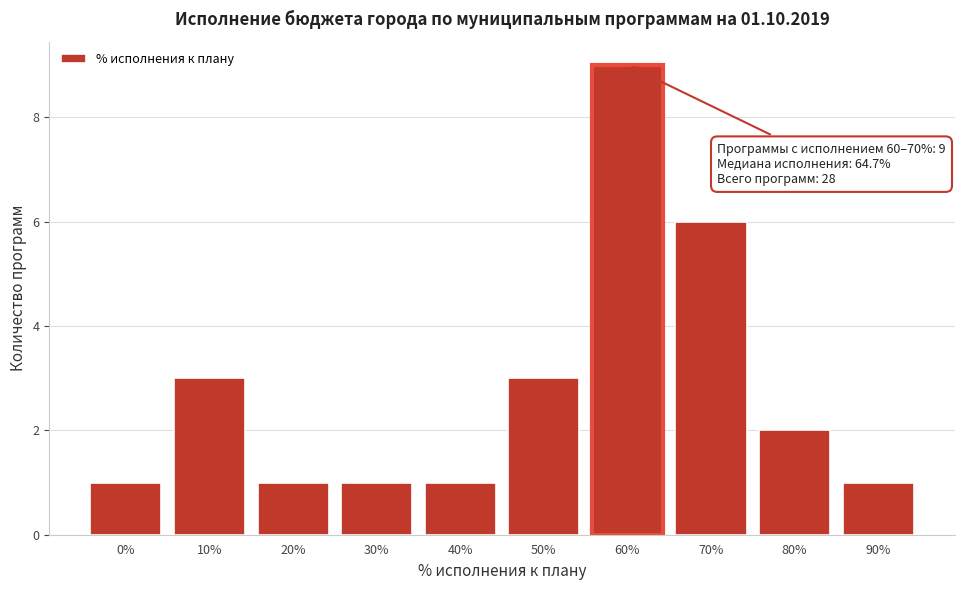

Reading left to right, transcribe all the data shown in this chart.

1	3	1	1	1	3	9	6	2	1